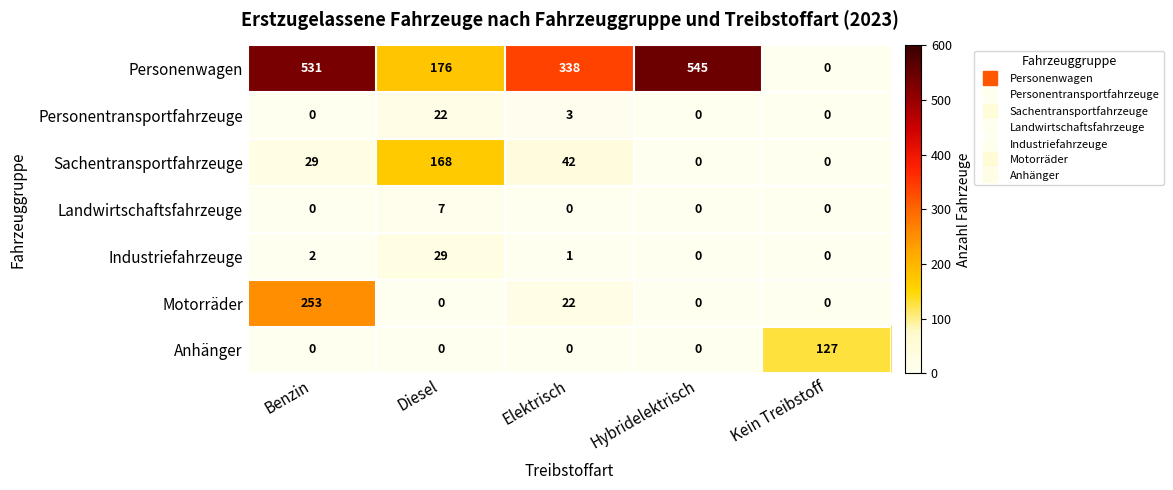

Which series changed the most between Benzin and Hybridelektrisch?

Motorräder